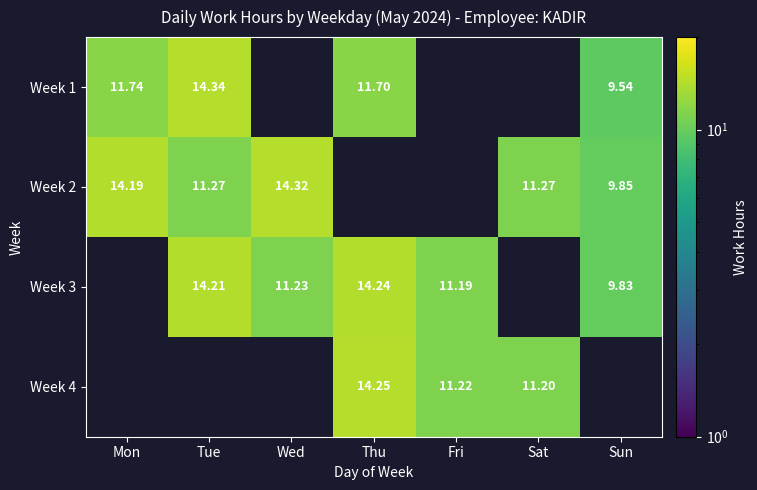

True or false: Week 4 has a value of 14.2 at Thu.

True